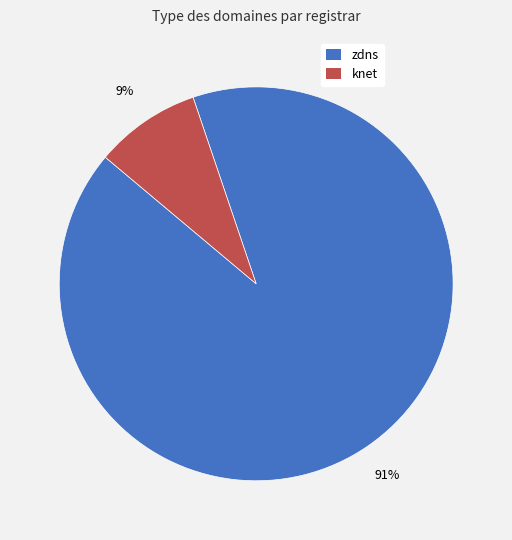

Do knet and zdns together represent more than half of the pie?

Yes